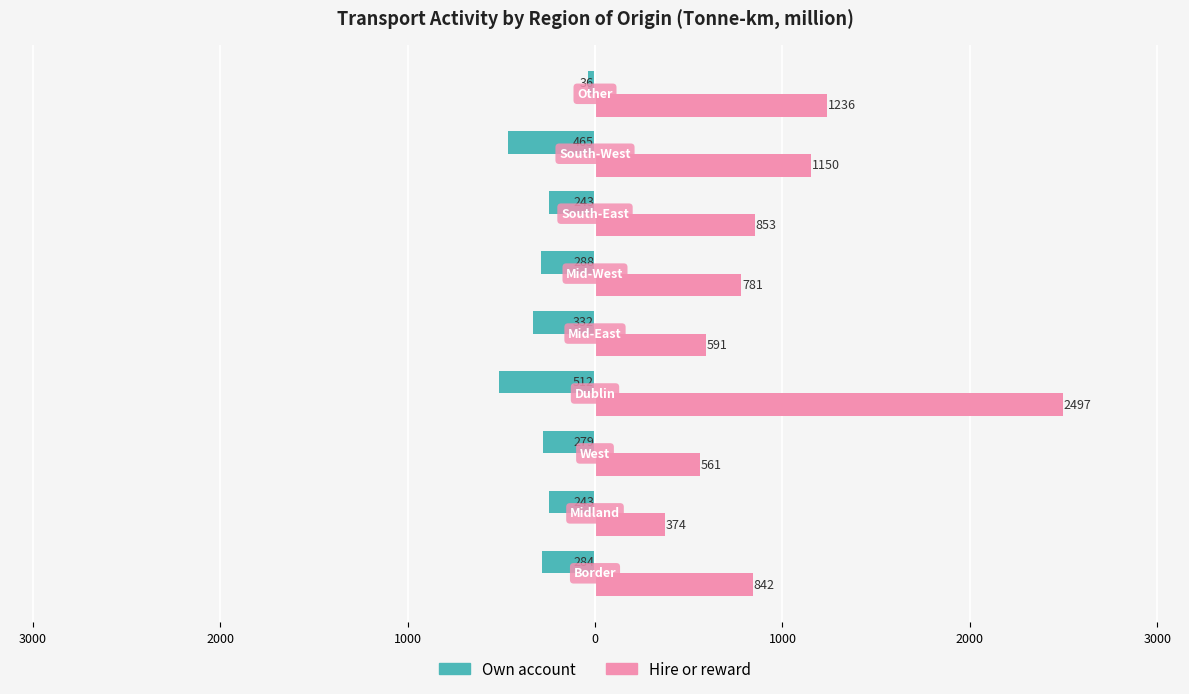

How many categories are shown in the chart?

9